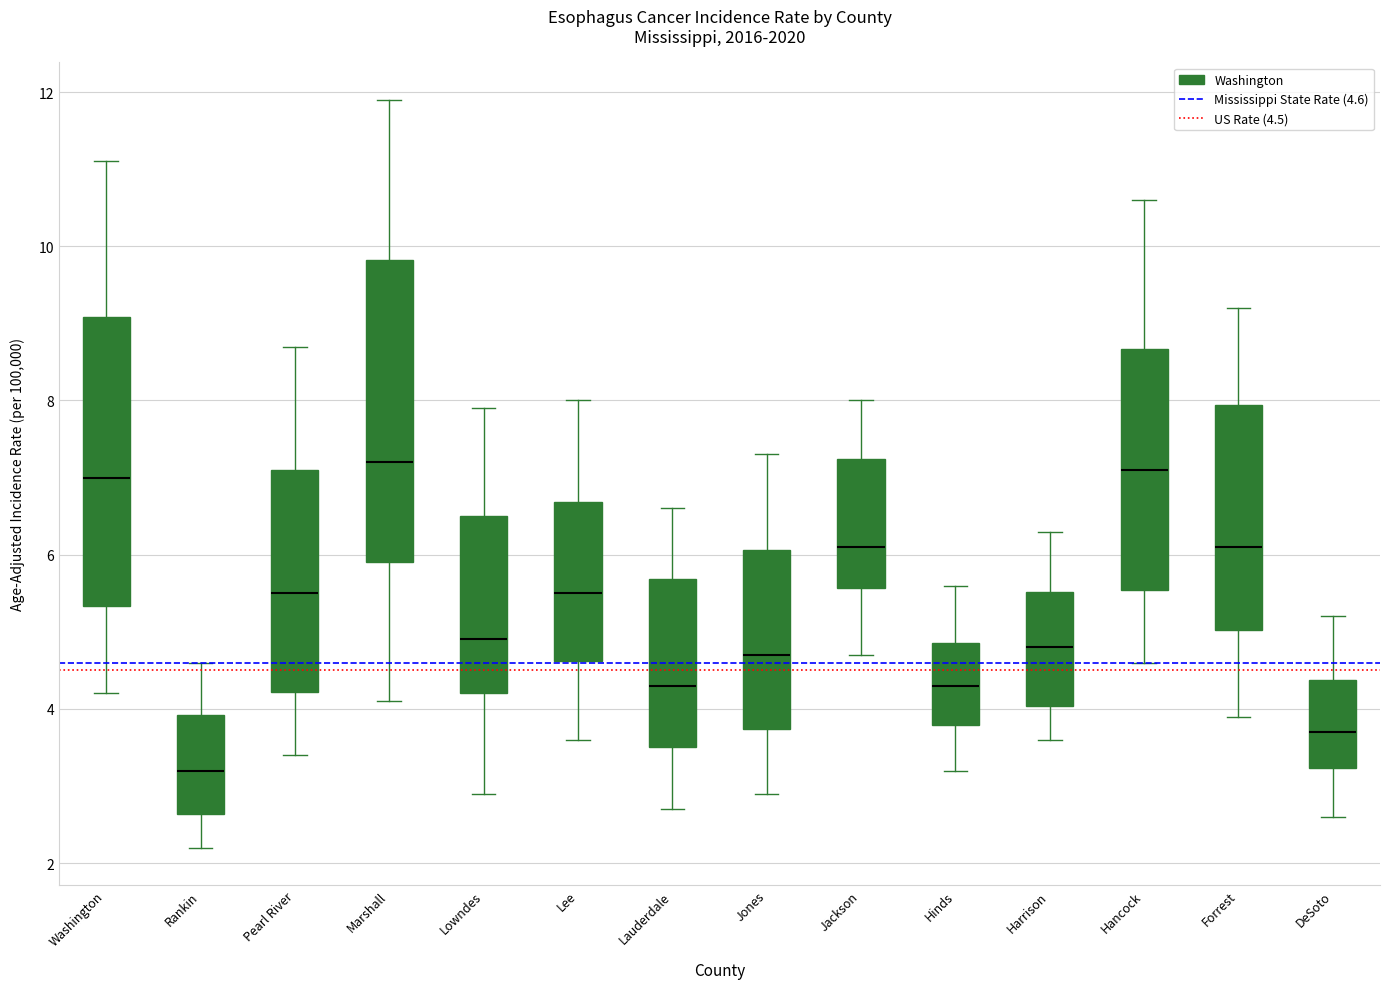

Reading left to right, read every box against the y-axis: the position of its median line, the range the box covers, and the ends of its whiskers. The values are not printed on the chart, so give them approximately, as read against the axis.

Washington: median 7.0, box 5.4 to 9.0, whiskers 4.2 to 11.2
Rankin: median 3.2, box 2.6 to 4.0, whiskers 2.2 to 4.6
Pearl River: median 5.6, box 4.2 to 7.2, whiskers 3.4 to 8.8
Marshall: median 7.2, box 6.0 to 9.8, whiskers 4.2 to 12.0
Lowndes: median 5.0, box 4.2 to 6.4, whiskers 3.0 to 8.0
Lee: median 5.6, box 4.6 to 6.6, whiskers 3.6 to 8.0
Lauderdale: median 4.4, box 3.6 to 5.6, whiskers 2.8 to 6.6
Jones: median 4.8, box 3.8 to 6.0, whiskers 3.0 to 7.4
Jackson: median 6.2, box 5.6 to 7.2, whiskers 4.8 to 8.0
Hinds: median 4.4, box 3.8 to 4.8, whiskers 3.2 to 5.6
Harrison: median 4.8, box 4.0 to 5.6, whiskers 3.6 to 6.4
Hancock: median 7.2, box 5.6 to 8.6, whiskers 4.6 to 10.6
Forrest: median 6.2, box 5.0 to 8.0, whiskers 4.0 to 9.2
DeSoto: median 3.8, box 3.2 to 4.4, whiskers 2.6 to 5.2